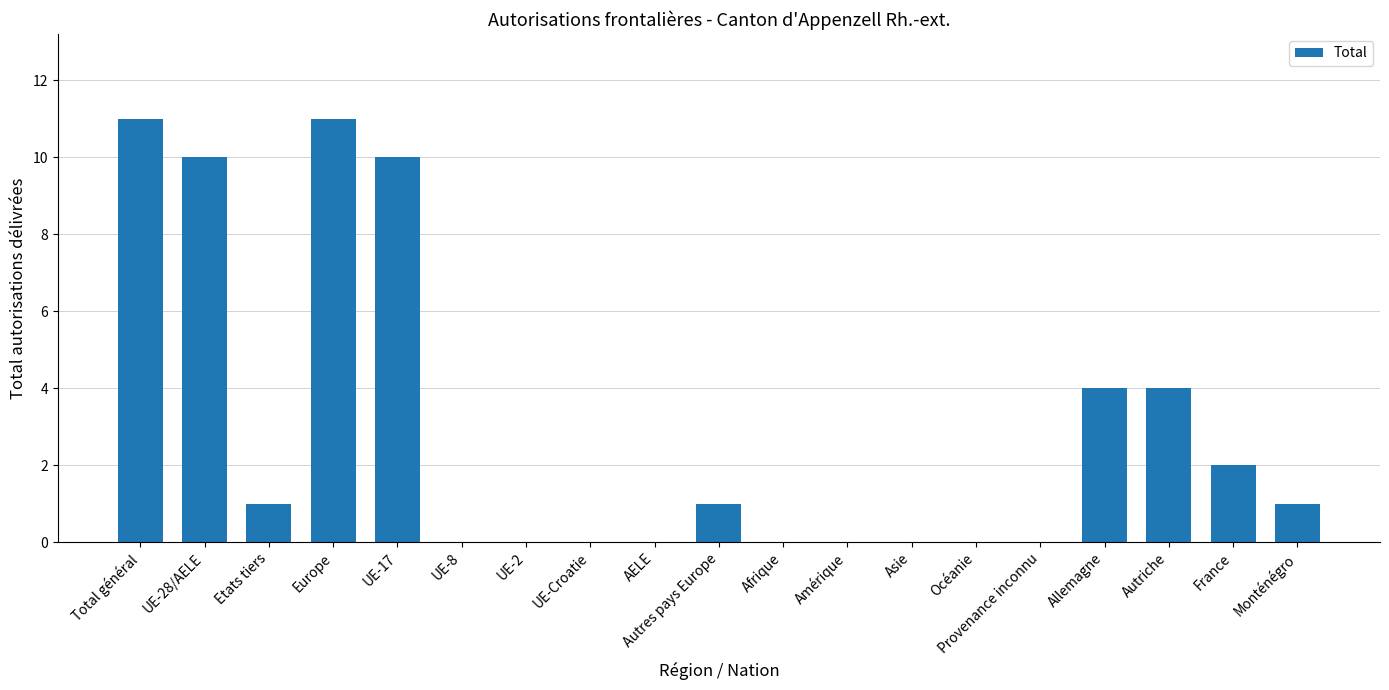

The value at Amérique is -5. True or false?

False